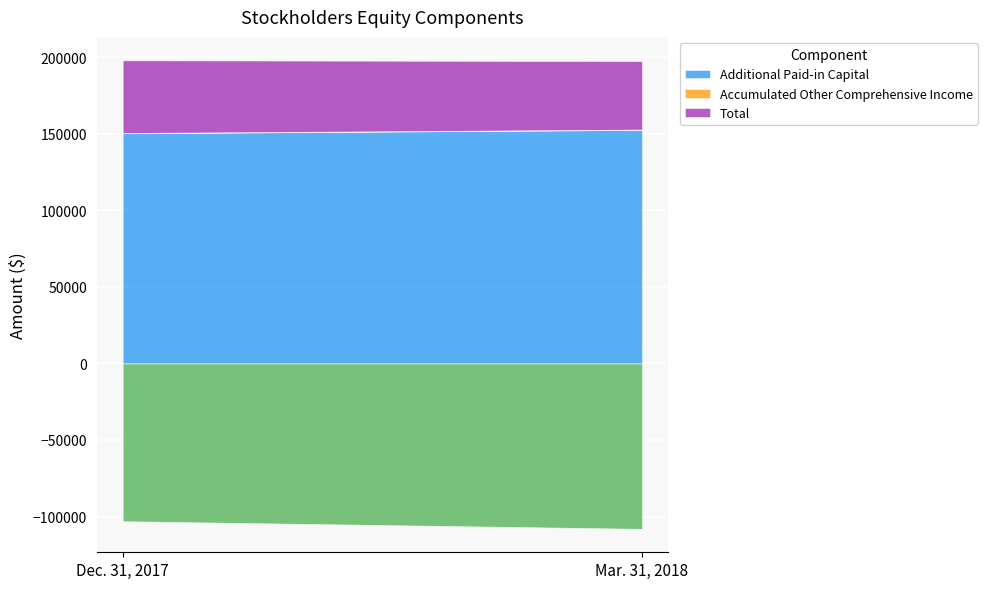

The value of Additional Paid-in Capital at Mar. 31, 2018 is 152601. True or false?

True